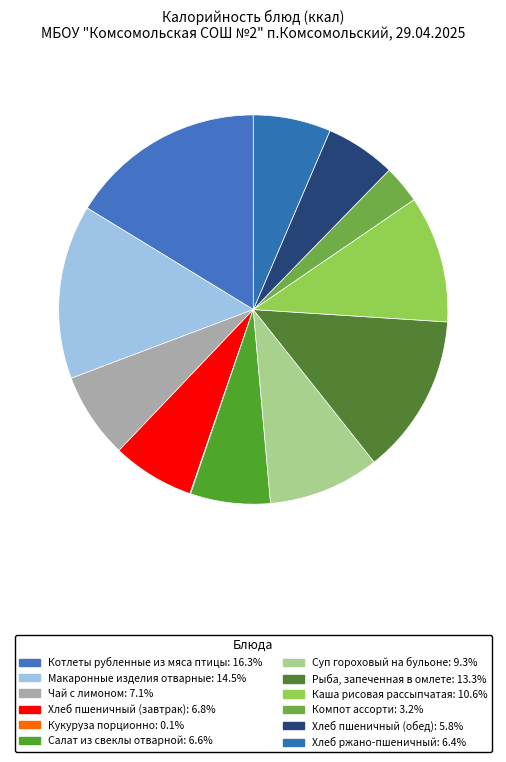

How many slices are in this pie chart?

12